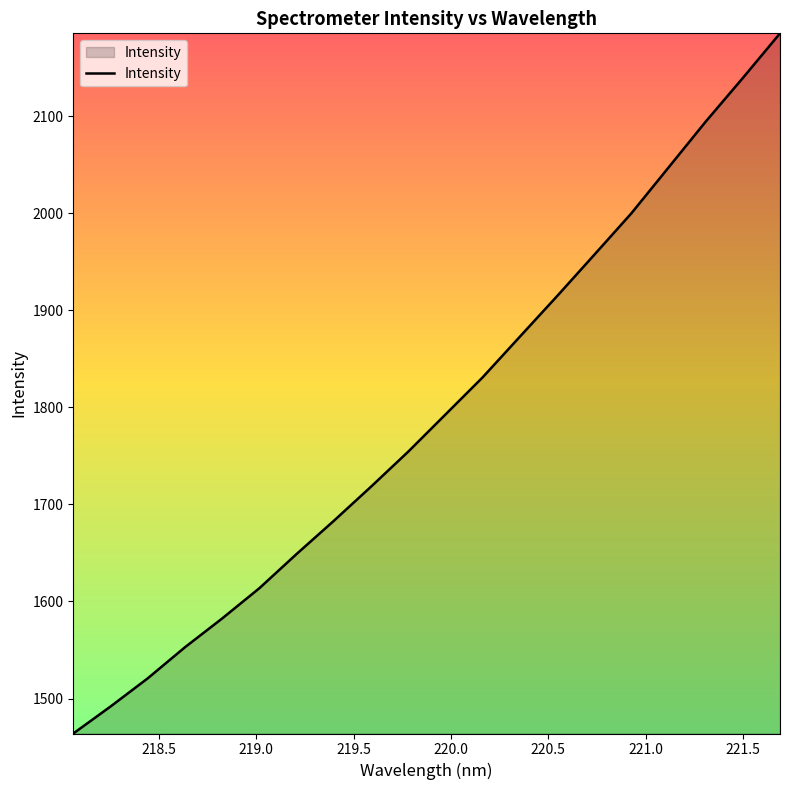

What is the minimum value shown in the chart?

1464.0